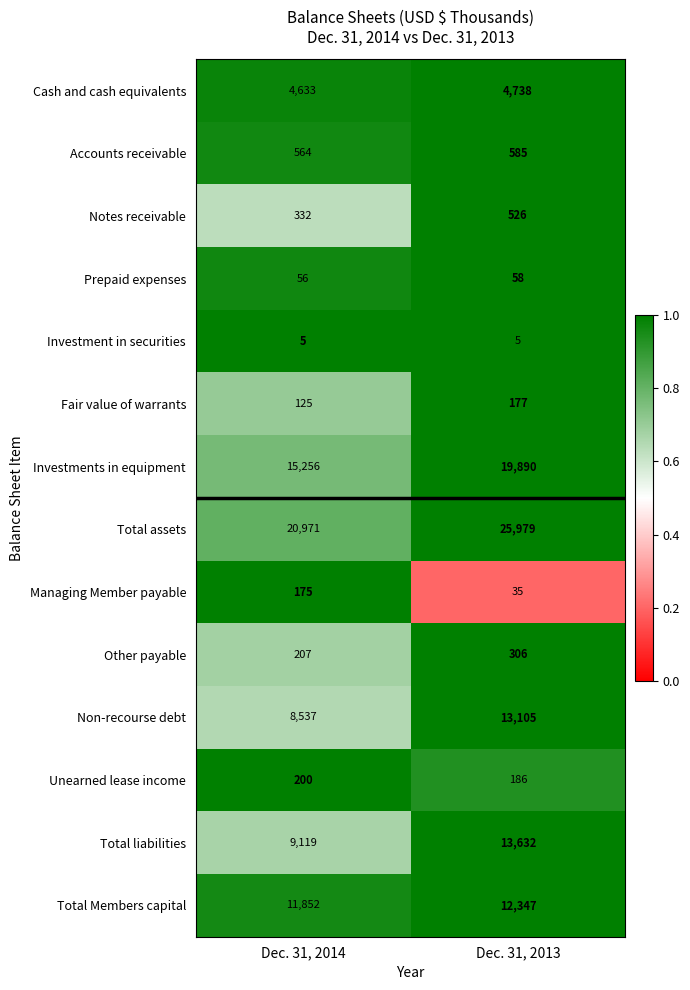

Which series has the widest spread of values?

Total assets